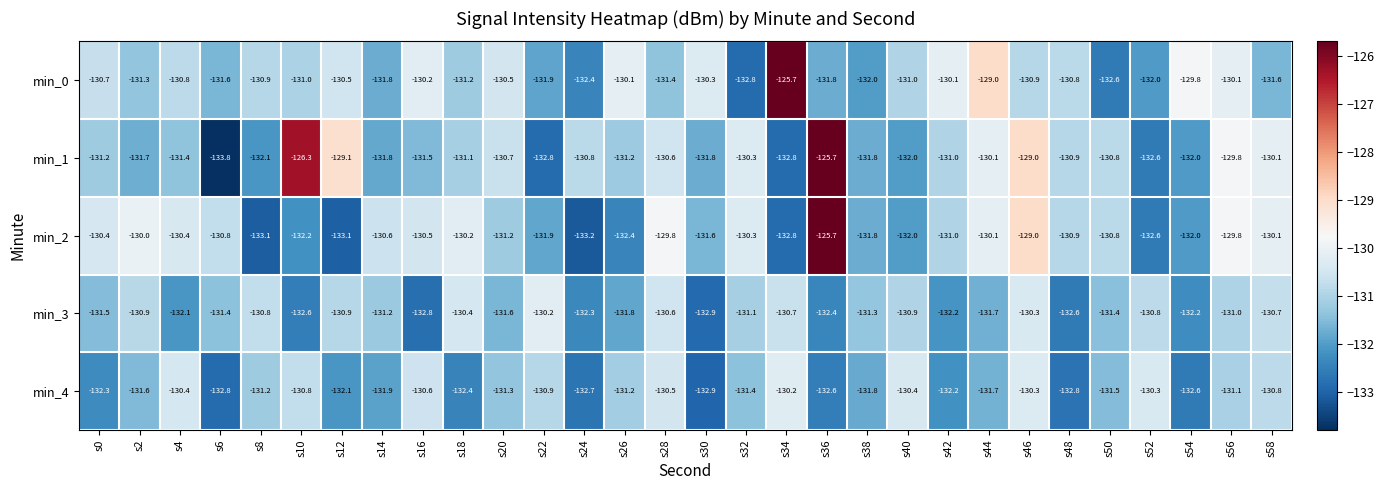

What is the spread (max minus min) of values at s40?

1.6